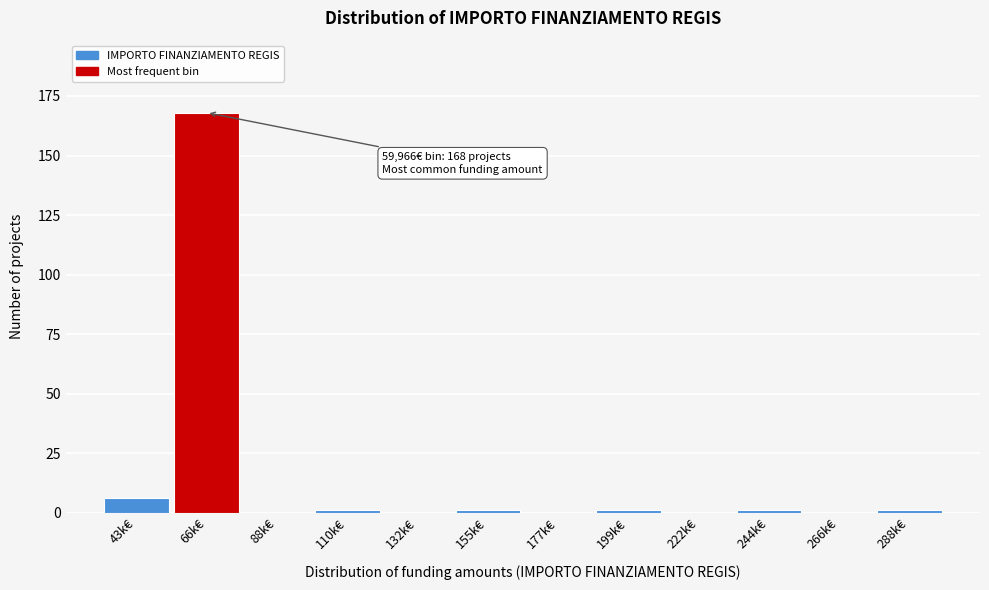

Reading right to left, extract all data points from this chart.

288k€=1	266k€=0	244k€=1	222k€=0	199k€=1	177k€=0	155k€=1	132k€=0	110k€=1	88k€=0	66k€=168	43k€=6